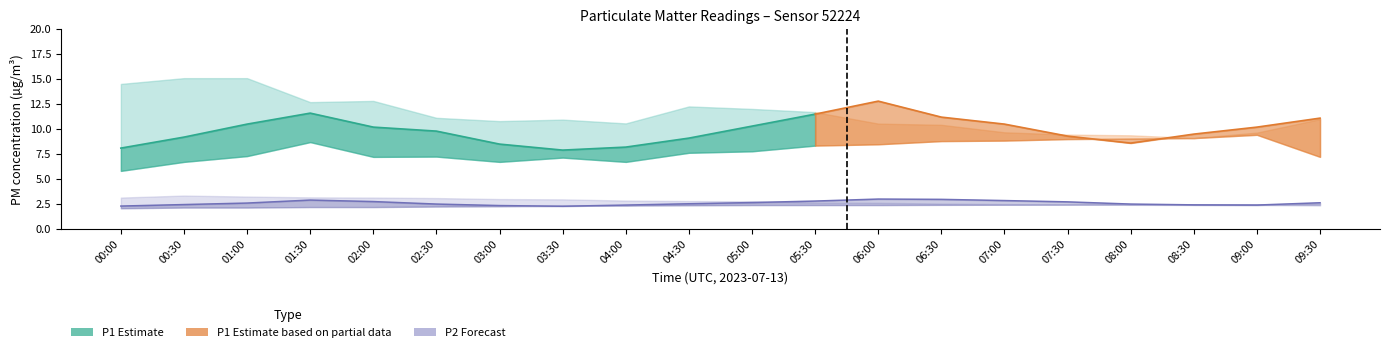

The value of P2_upper at 02:30 is 1.1. True or false?

False